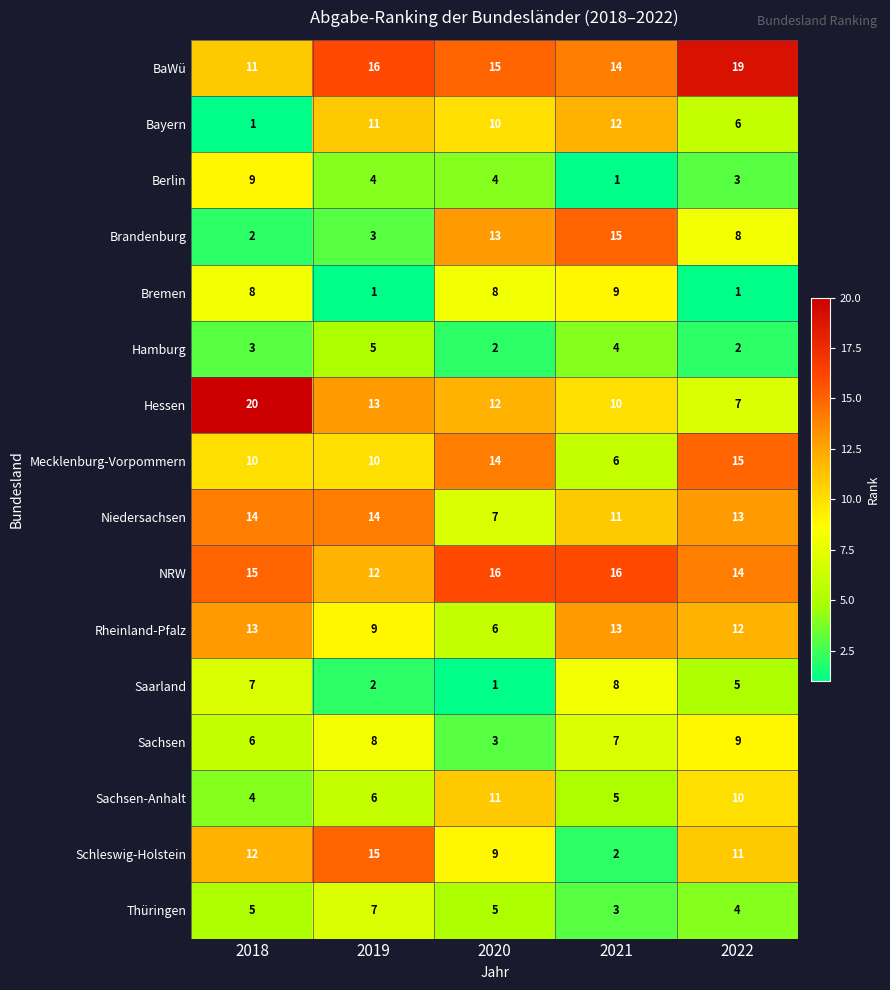

How many distinct data groups are displayed?

16